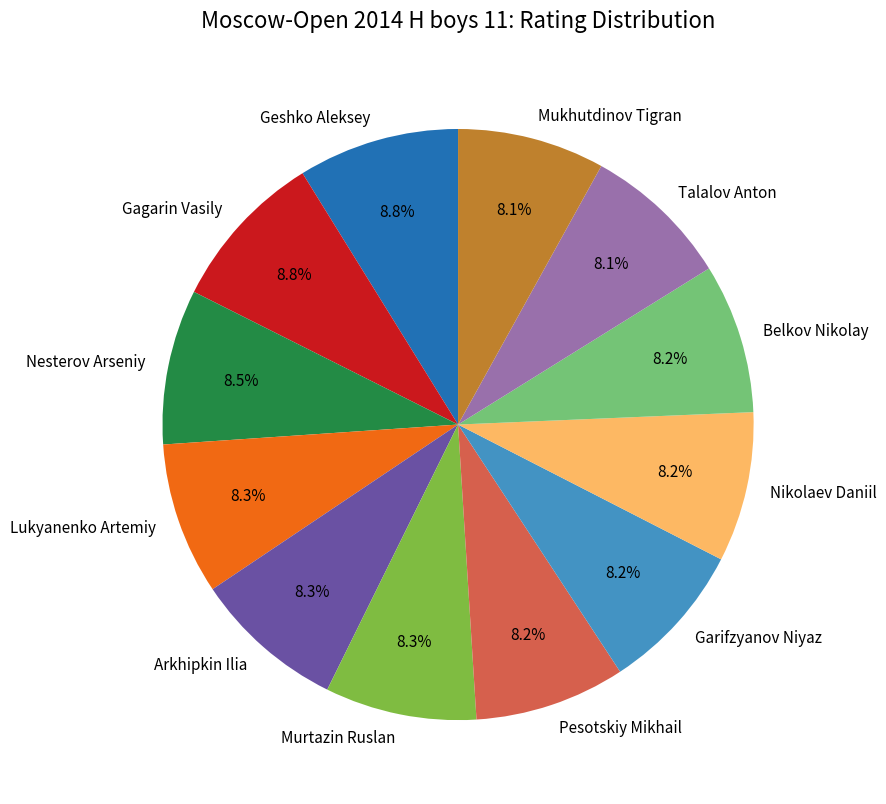

Is there any slice that represents more than half of the pie?

No